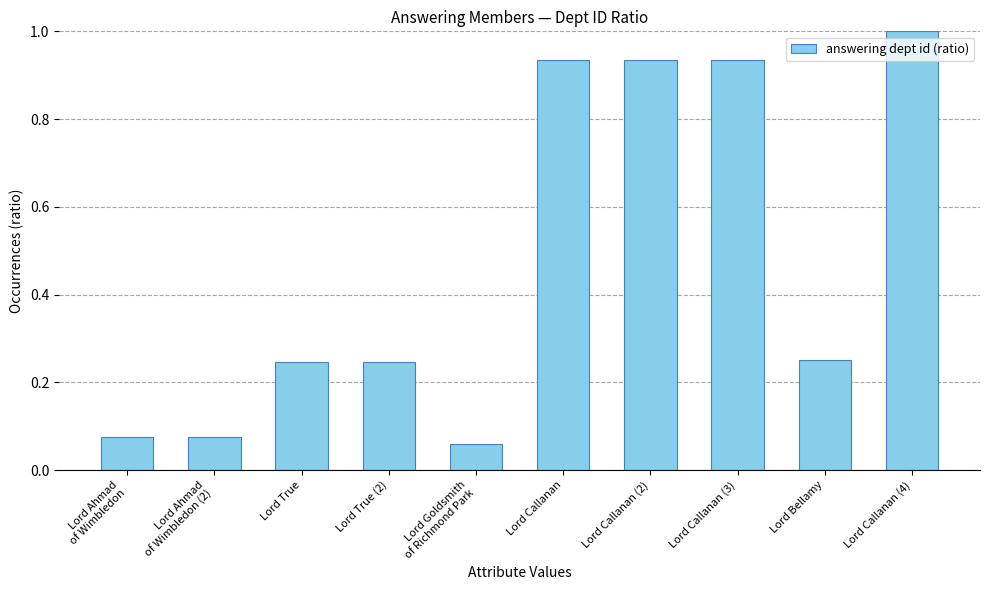

What is the label of the 8th bar from the left?

Lord Callanan (3)